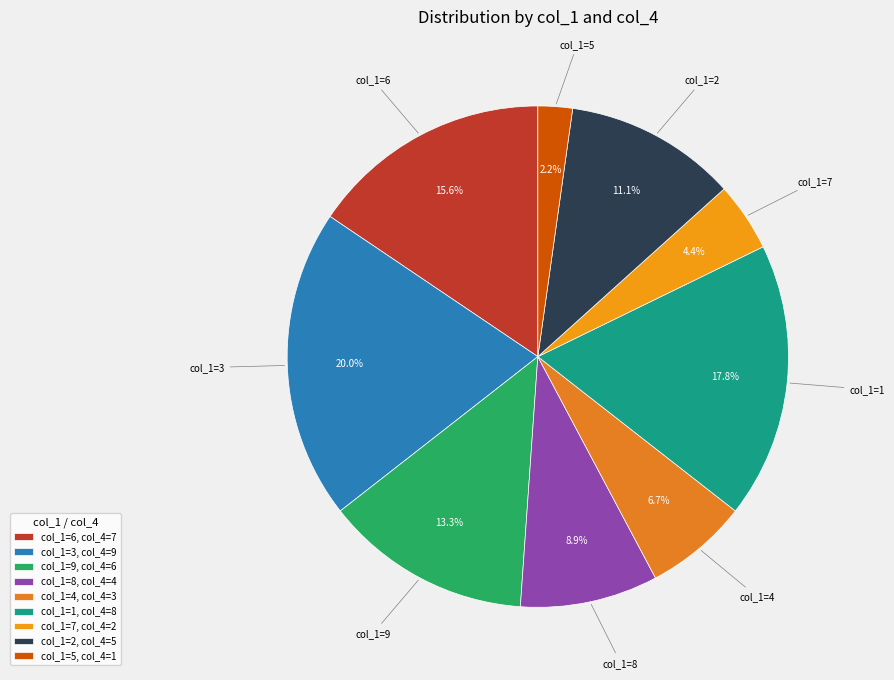

Which has a higher value, col_1=5 or col_1=4?

col_1=4